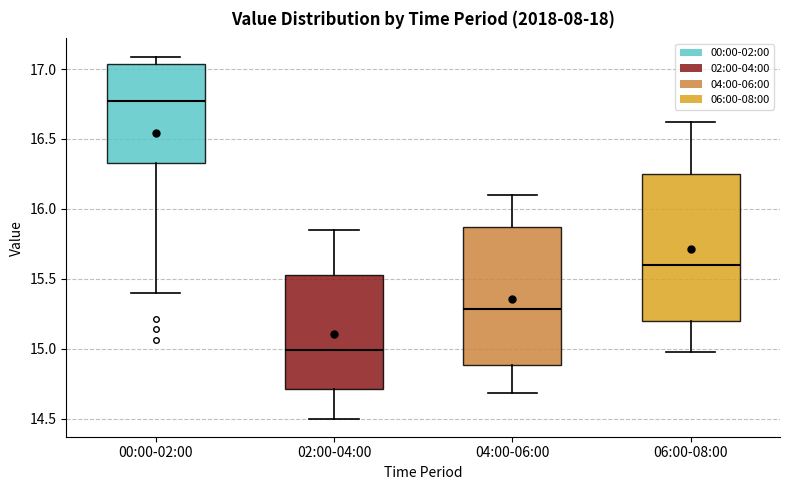

Which box has the lowest median line?

02:00-04:00